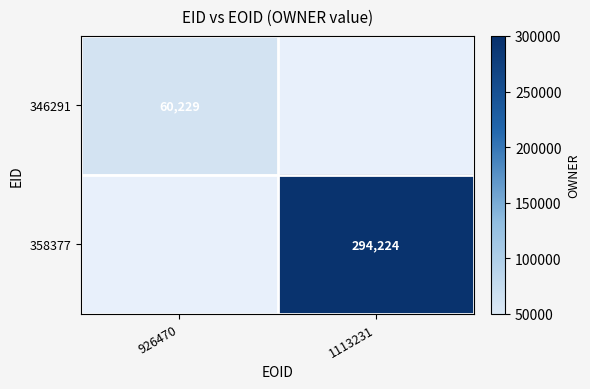

Is the value of 358377 at 1113231 greater than the value of 346291 at 926470?

Yes